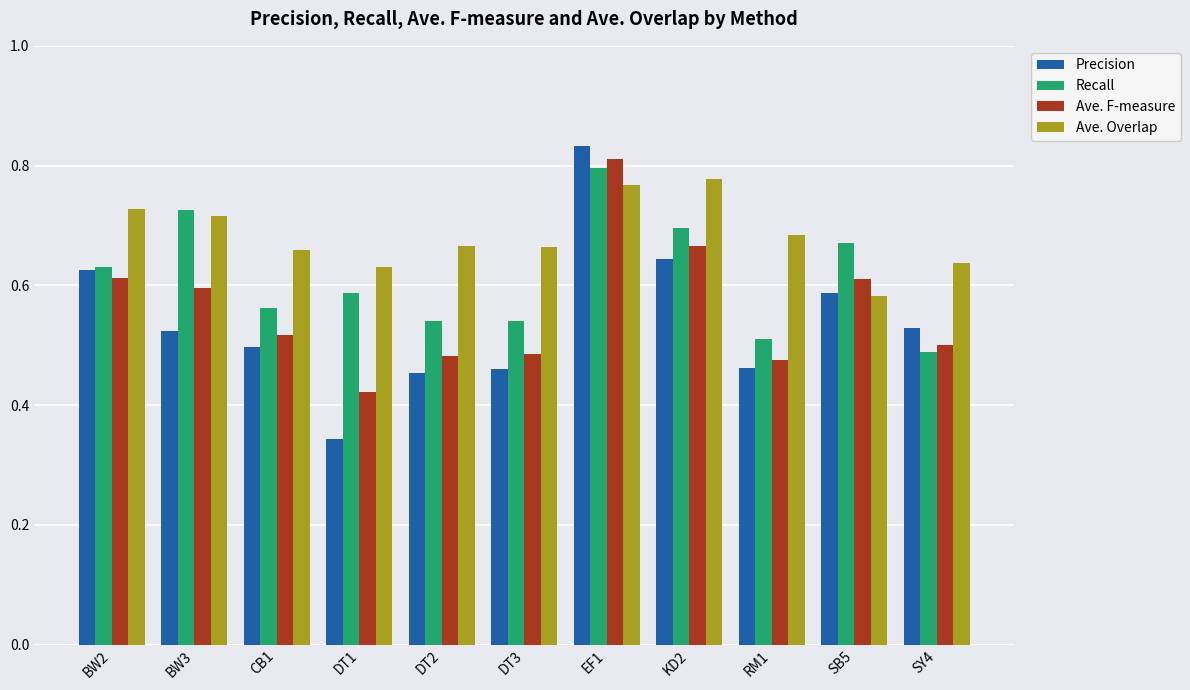

The value of Recall at RM1 is 0.5. True or false?

True